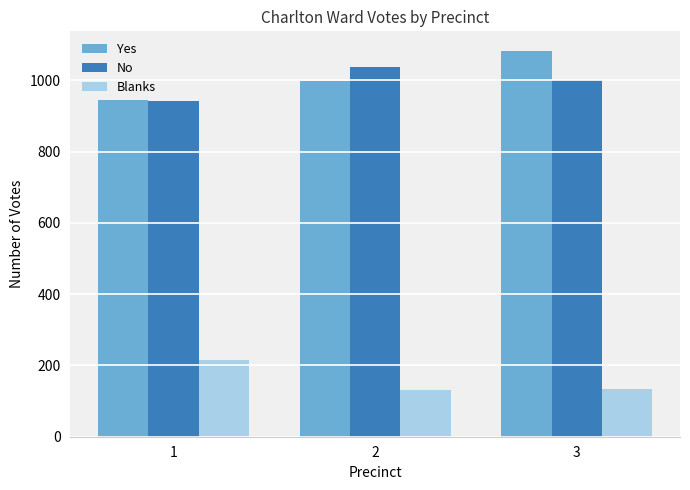

At 3, list the series in order from largest to smallest.

Yes, No, Blanks